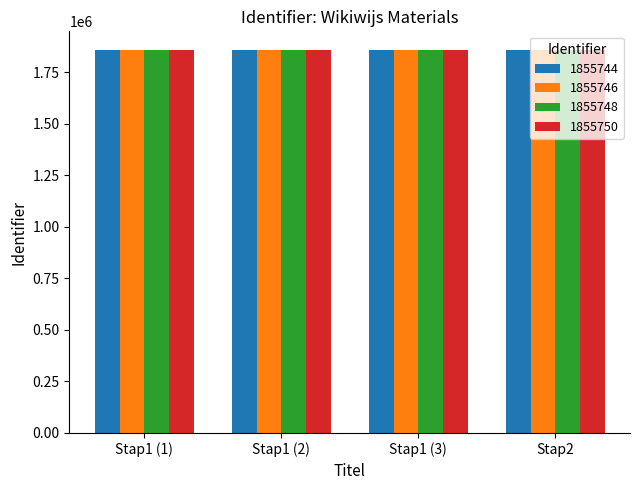

Does the chart contain stacked bars?

No